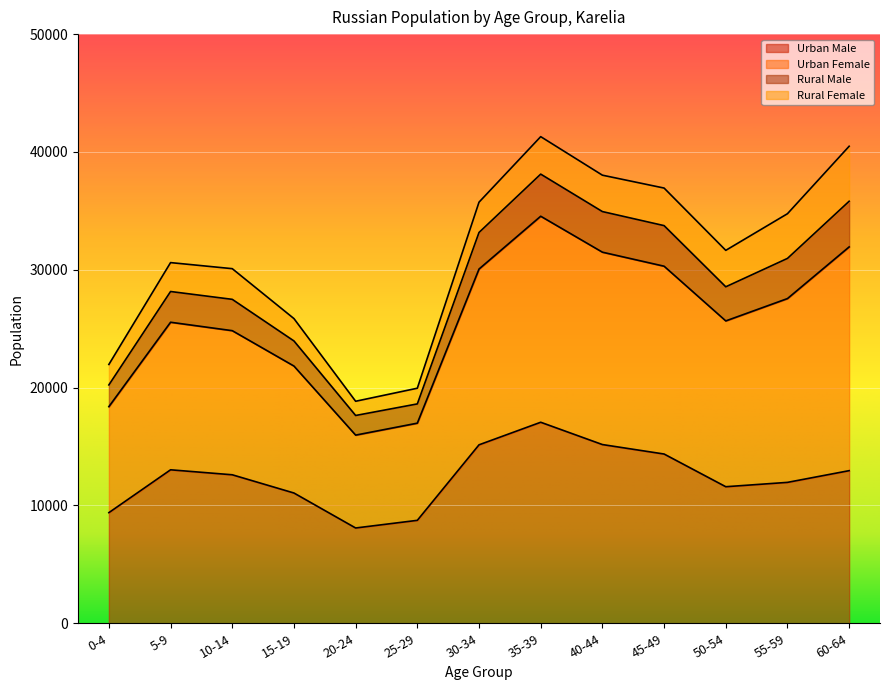

True or false: Urban Female and Urban Male intersect in this chart.

False